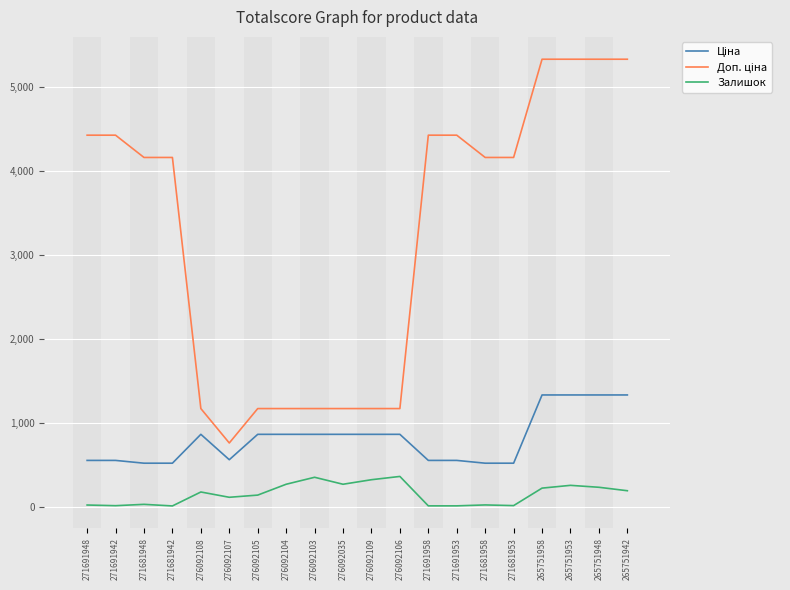

What is the highest value of the Залишок series?

362.0